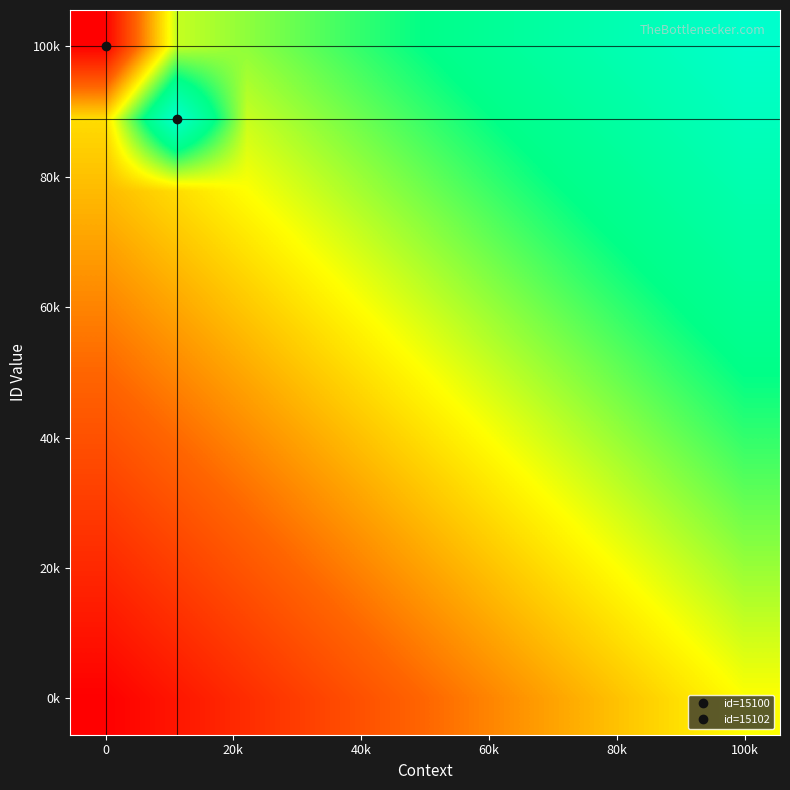

What is the maximum value shown in the chart?

1.0